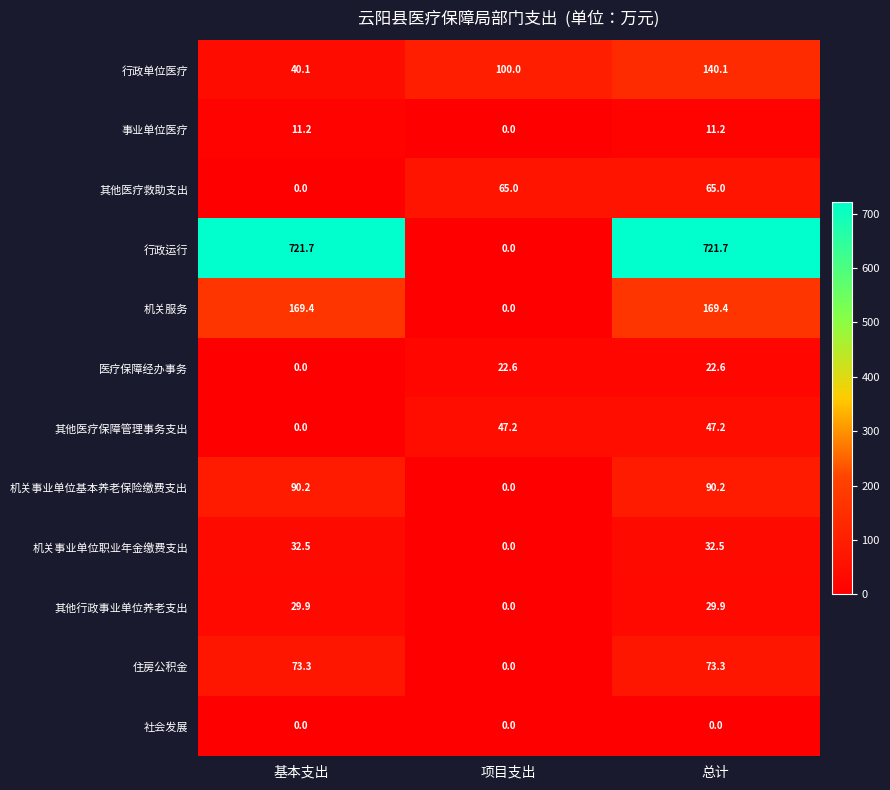

What is the highest value of the 住房公积金 series?

73.3